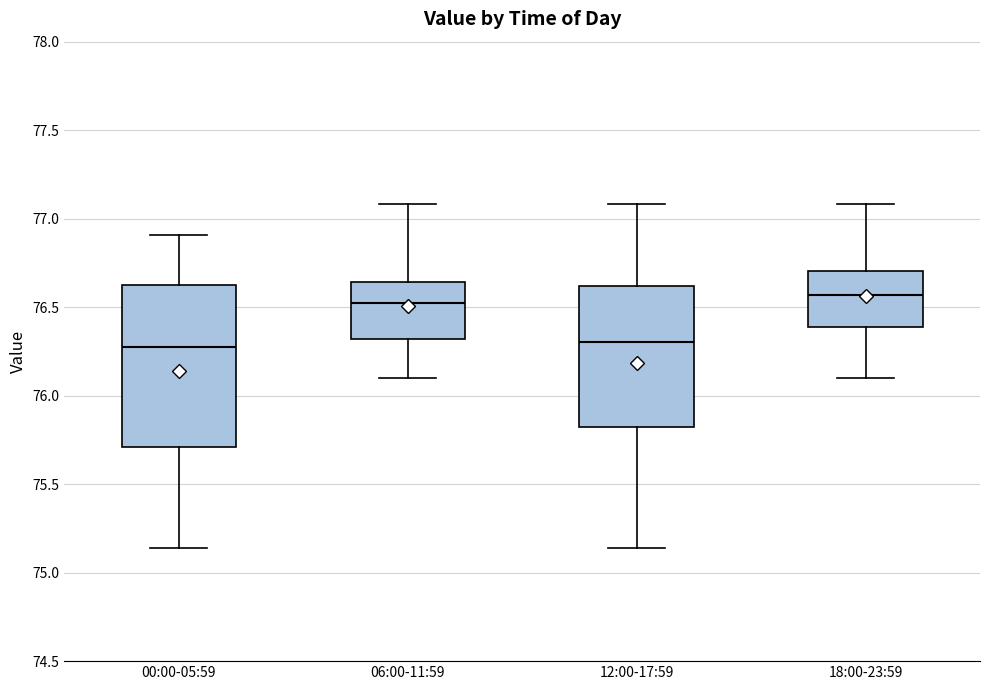

Reading left to right, read every box against the y-axis: the position of its median line, the range the box covers, and the ends of its whiskers. The values are not printed on the chart, so give them approximately, as read against the axis.

00:00-05:59: median 76.30, box 75.70 to 76.65, whiskers 75.15 to 76.90
06:00-11:59: median 76.55, box 76.30 to 76.65, whiskers 76.10 to 77.10
12:00-17:59: median 76.30, box 75.80 to 76.60, whiskers 75.15 to 77.10
18:00-23:59: median 76.55, box 76.40 to 76.70, whiskers 76.10 to 77.10